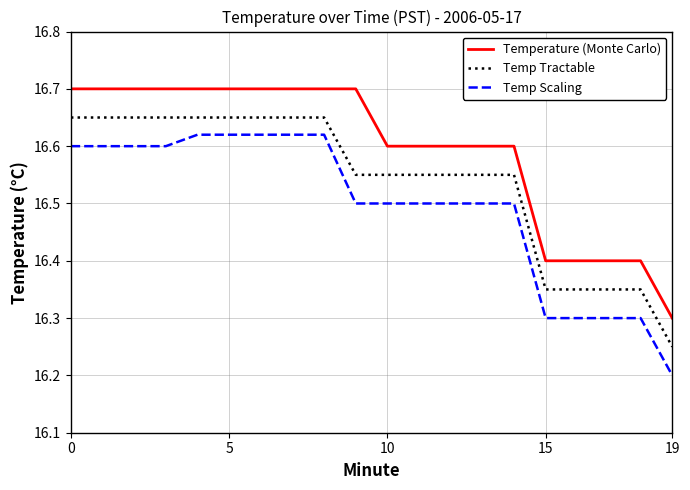

What is the sum of all Temp Tractable values?

330.8